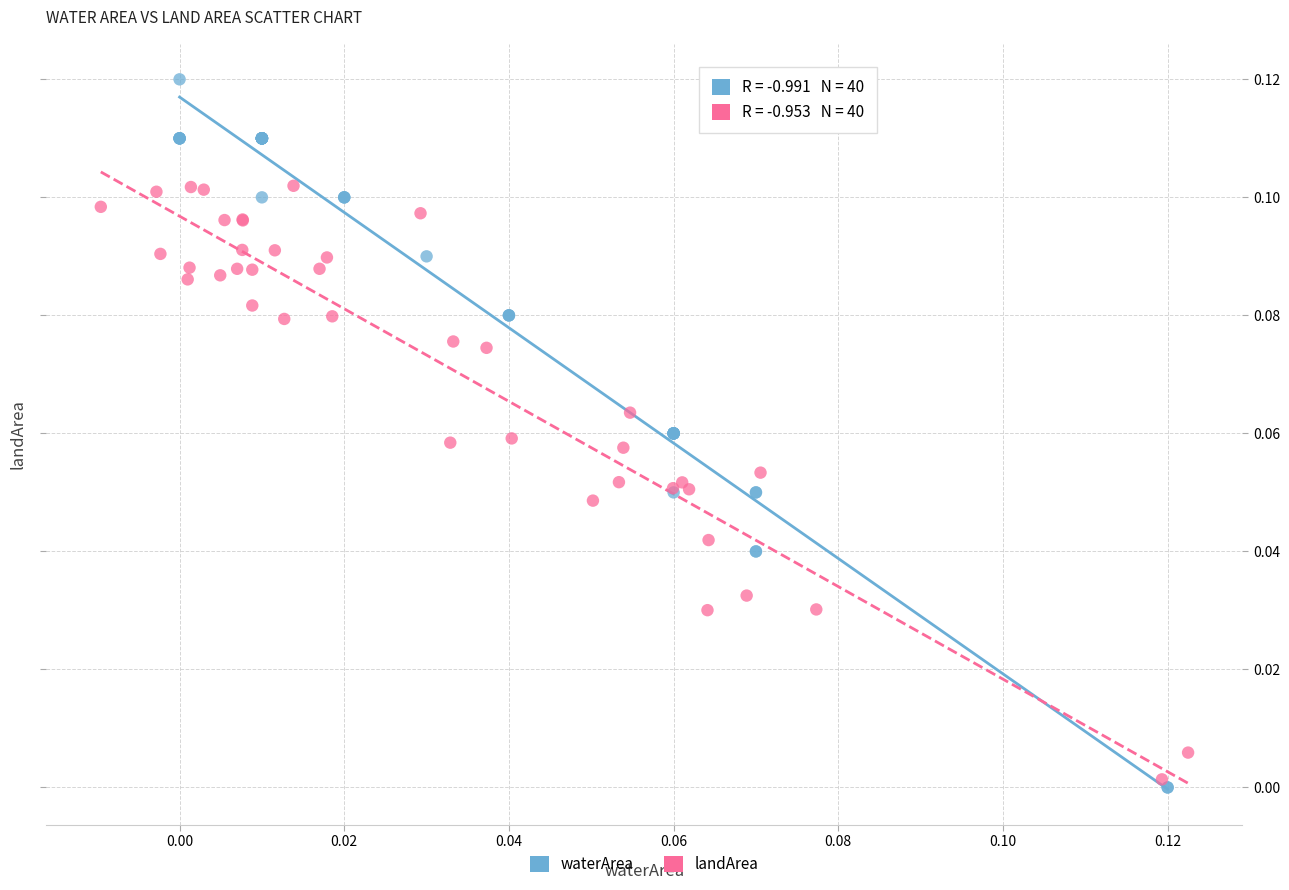

Which series has the largest Y range (max minus min)?

waterArea